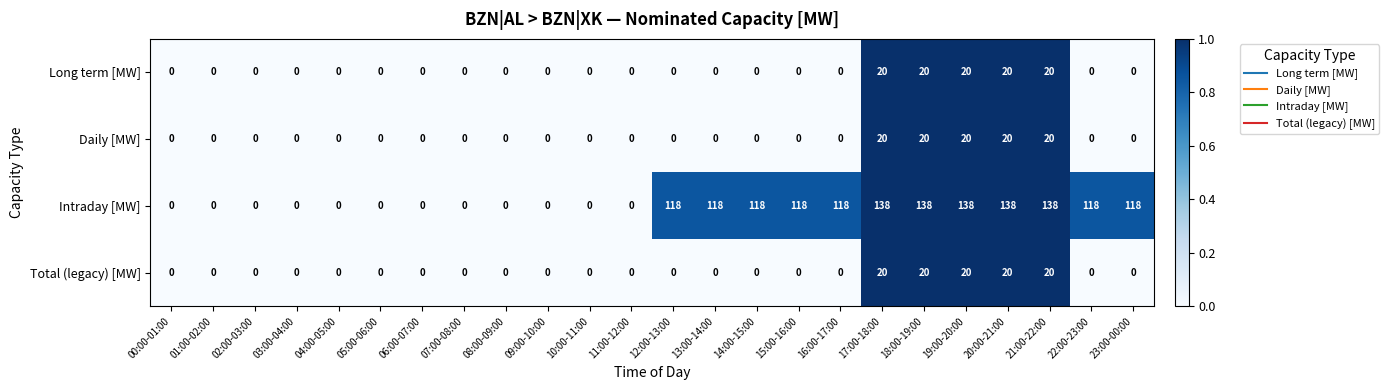

What is the sum of the Intraday [MW] values at 09:00-10:00 and 21:00-22:00?

138